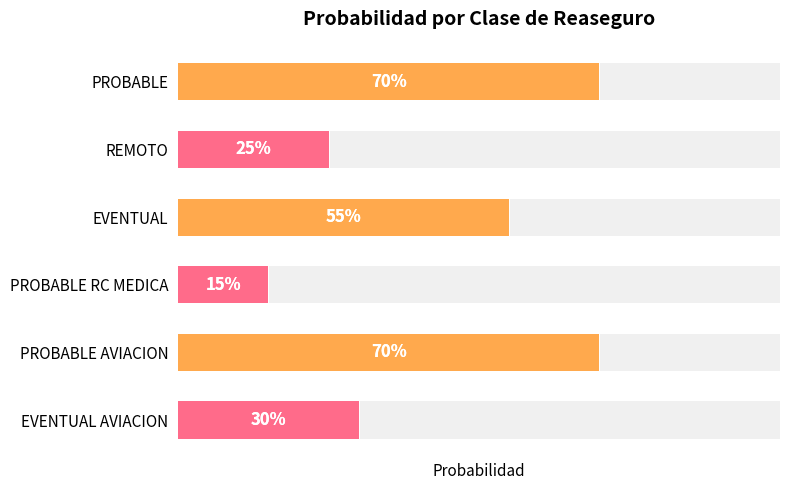

Read the value at 4.

0.7